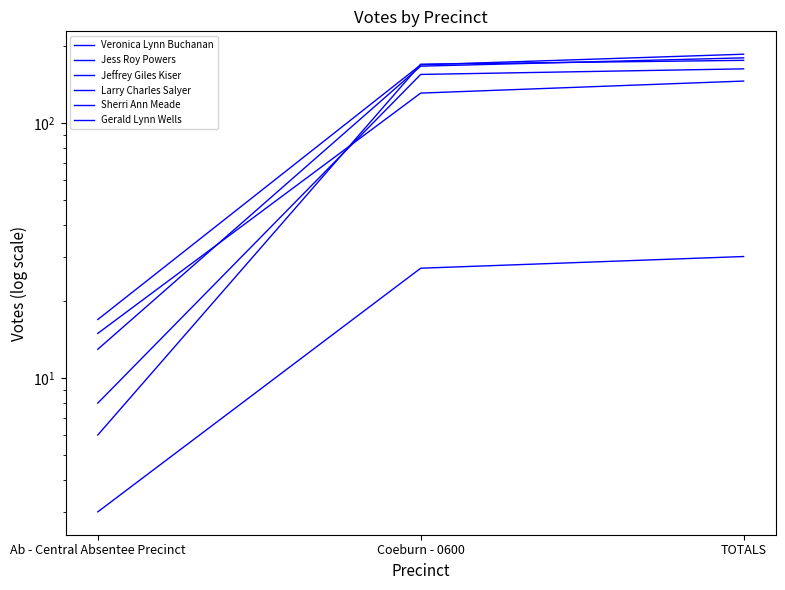

What is the approximate value of Jess Roy Powers at Coeburn - 0600, to the nearest 50?

150